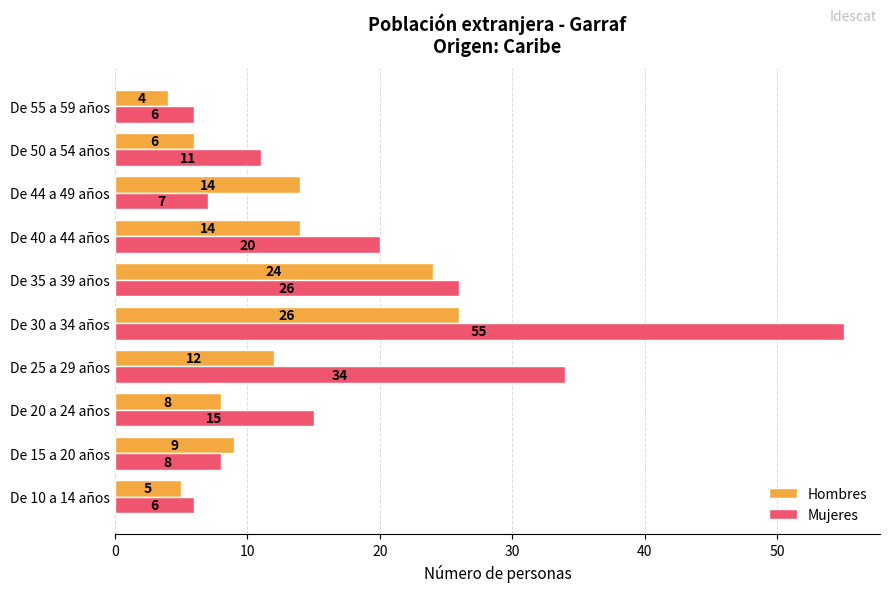

Which series has the largest total across all categories?

Mujeres